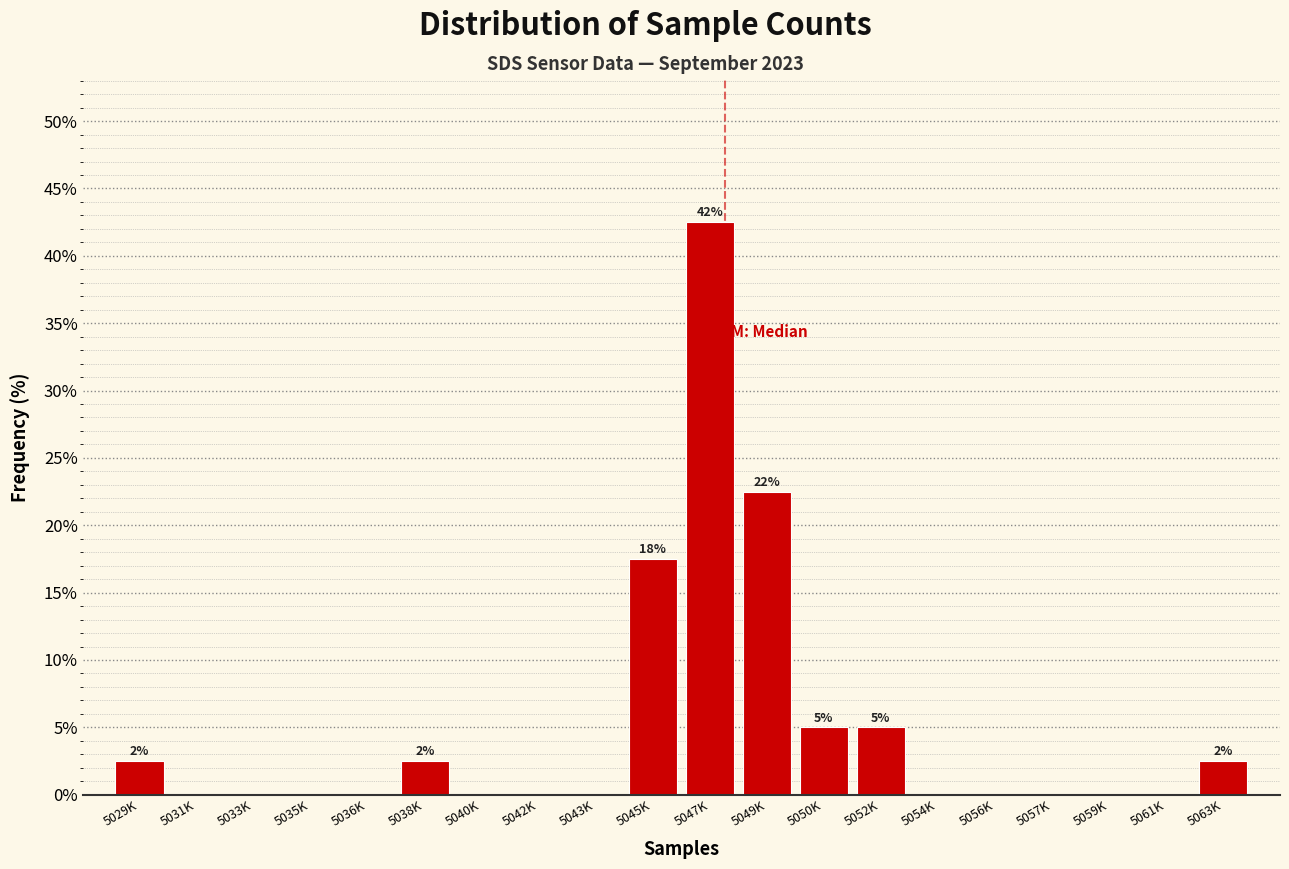

Reading left to right, extract all data points from this chart.

5029K=2.5	5031K=0.0	5033K=0.0	5035K=0.0	5036K=0.0	5038K=2.5	5040K=0.0	5042K=0.0	5043K=0.0	5045K=17.5	5047K=42.5	5049K=22.5	5050K=5.0	5052K=5.0	5054K=0.0	5056K=0.0	5057K=0.0	5059K=0.0	5061K=0.0	5063K=2.5